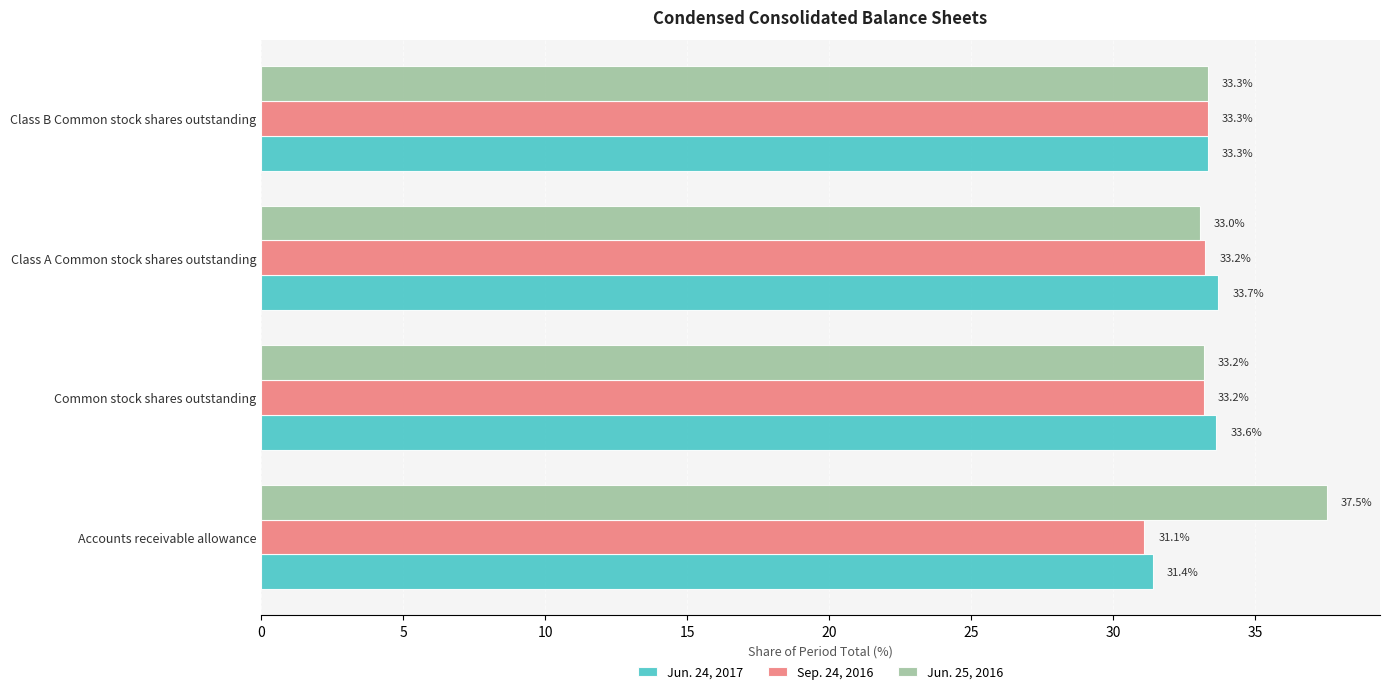

How many series are shown in this chart?

3